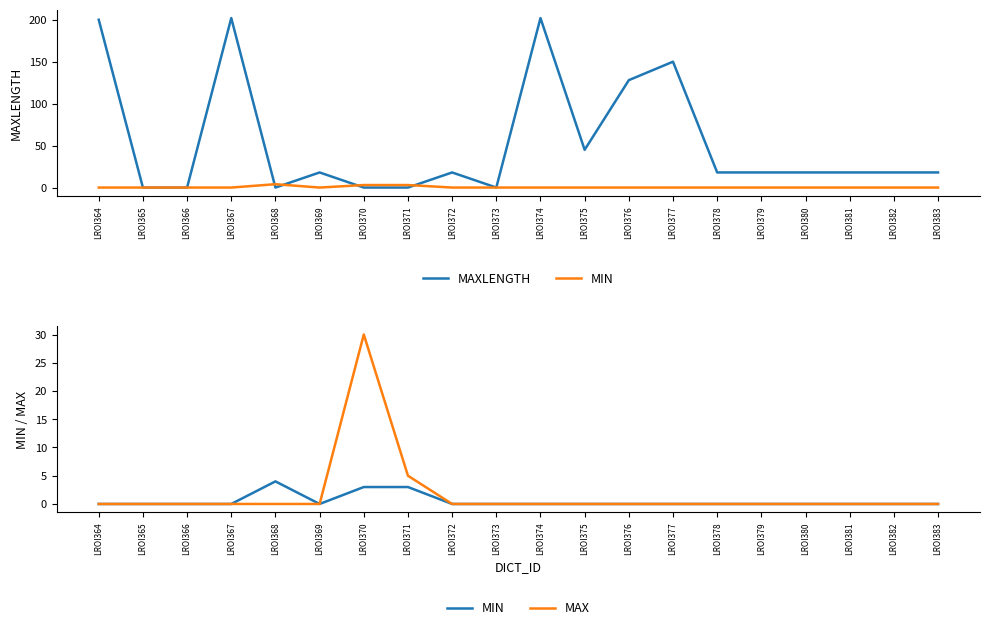

How many lines are shown in the chart?

3